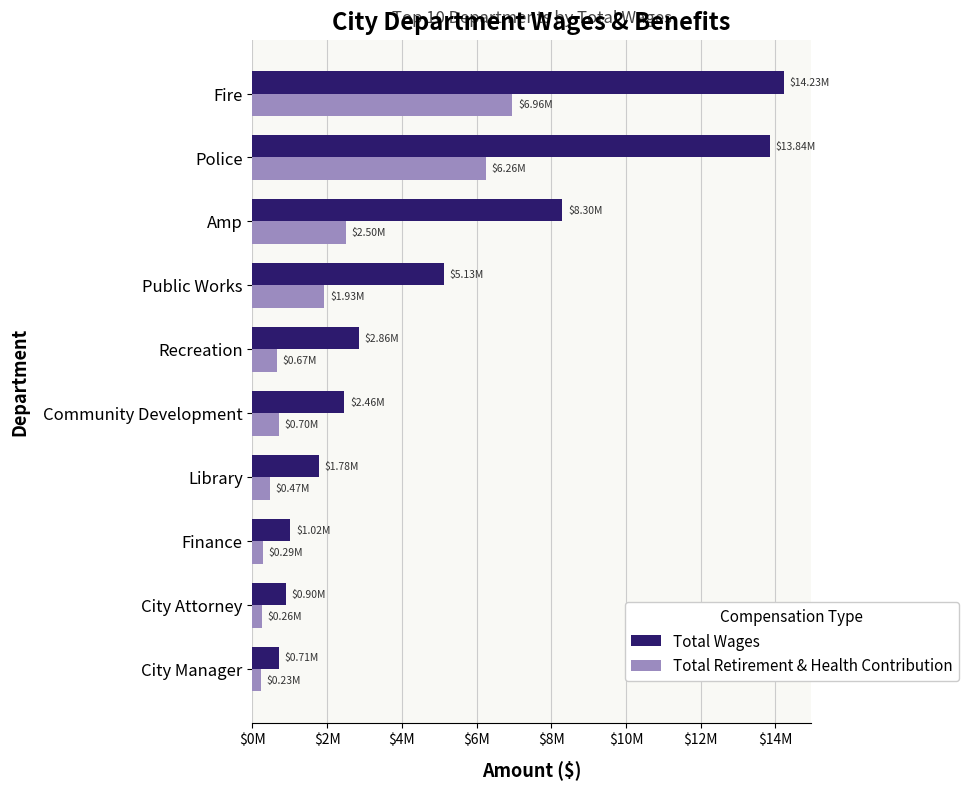

What are all the series names shown in the legend?

Total Wages, Total Retirement & Health Contribution